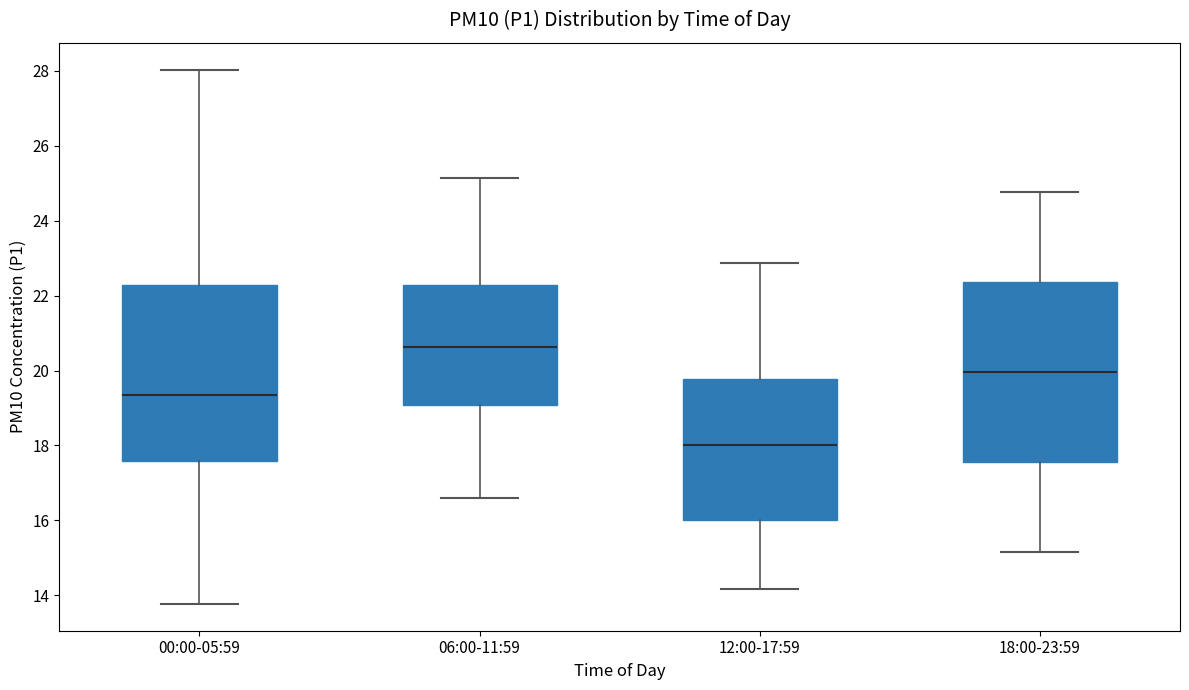

Reading left to right, read every box against the y-axis: the position of its median line, the range the box covers, and the ends of its whiskers. The values are not printed on the chart, so give them approximately, as read against the axis.

00:00-05:59: median 19.4, box 17.6 to 22.2, whiskers 13.8 to 28.0
06:00-11:59: median 20.6, box 19.0 to 22.2, whiskers 16.6 to 25.2
12:00-17:59: median 18.0, box 16.0 to 19.8, whiskers 14.2 to 22.8
18:00-23:59: median 20.0, box 17.6 to 22.4, whiskers 15.2 to 24.8